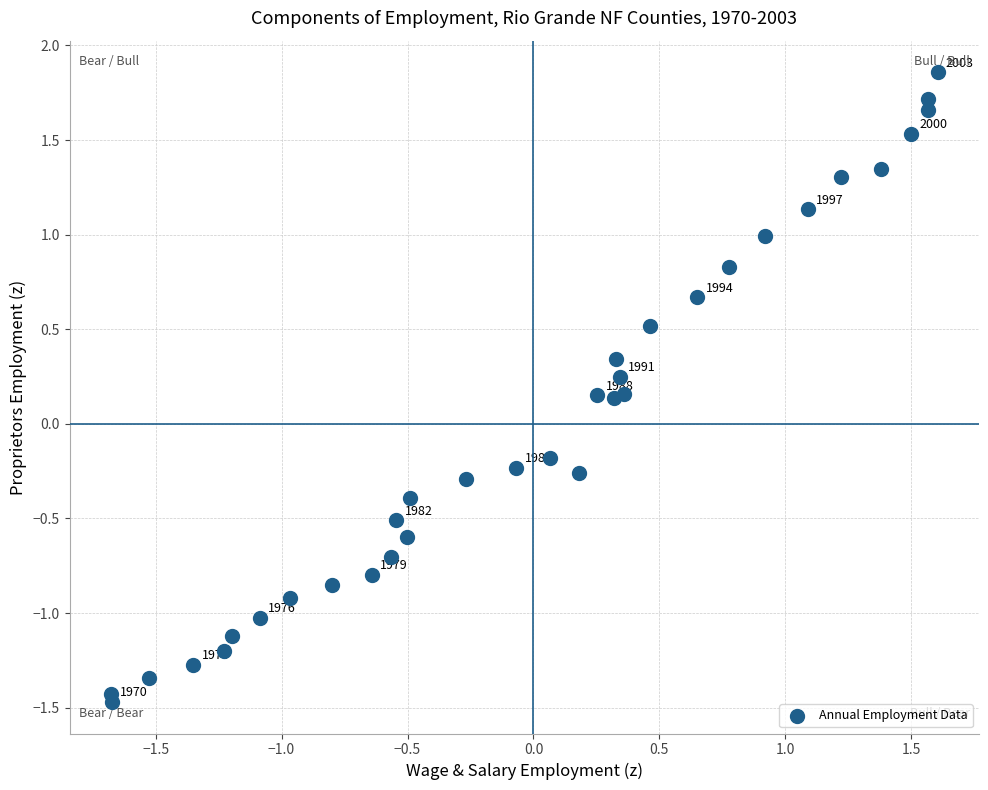

What is the range of Y values (max minus min)?

3.3